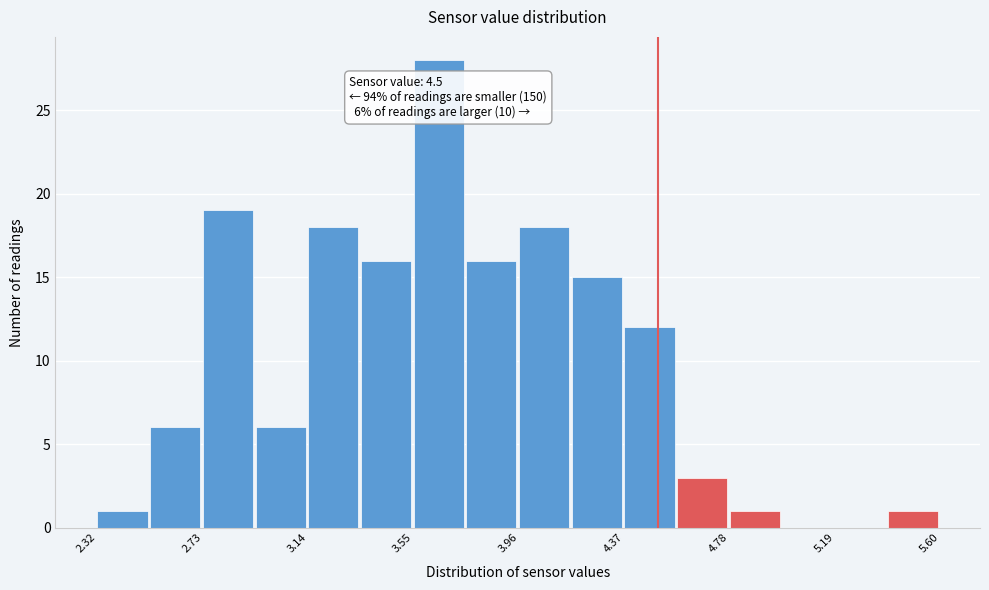

Which range on the x-axis has the tallest bar?

3.550 to 3.755